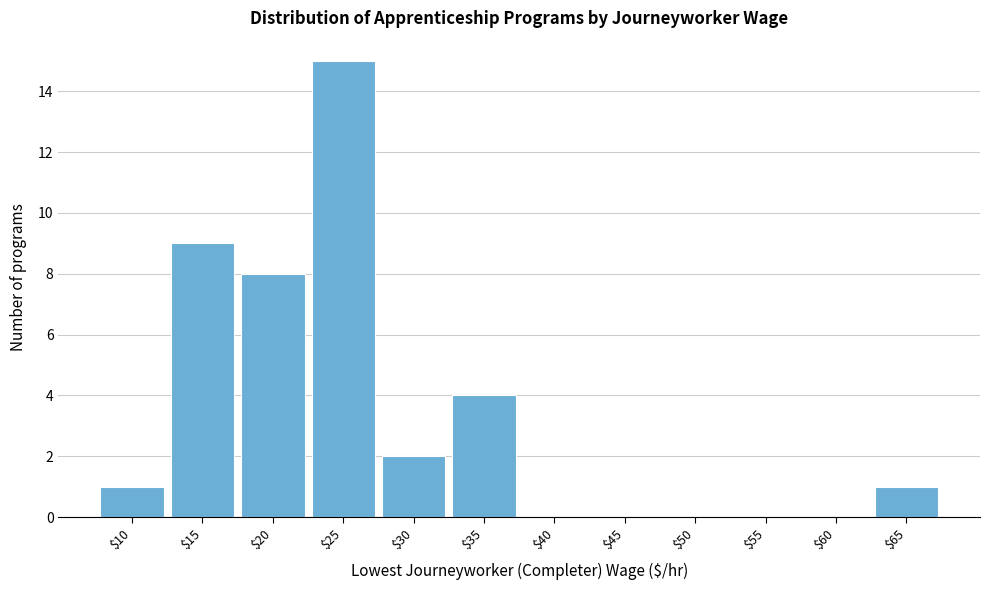

At which label is the value closest to 7?

$20